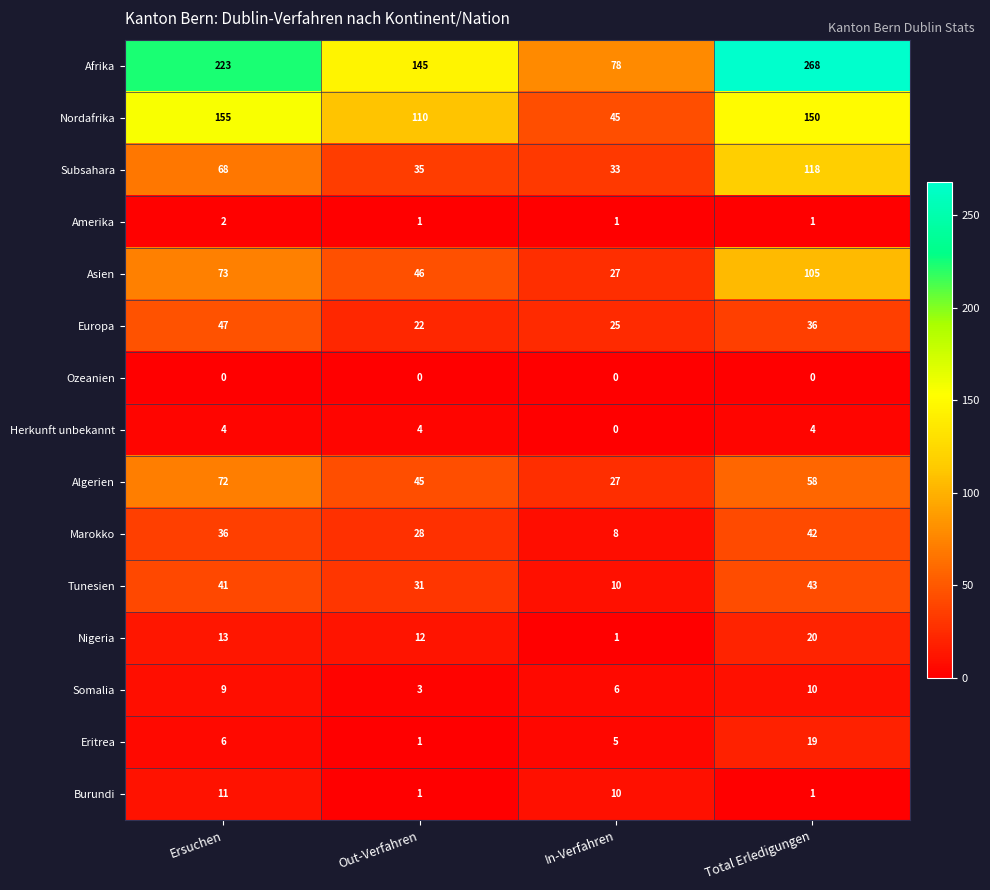

Which series has the largest total across all categories?

Afrika